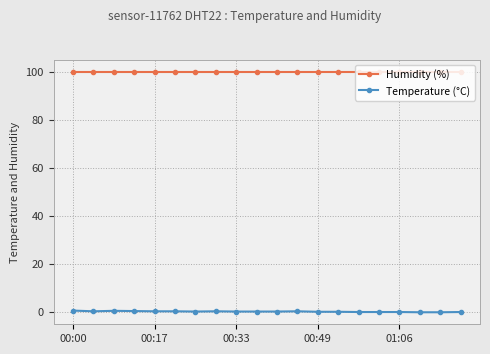

How many Temperature (°C) values are between 0 and 1?

14